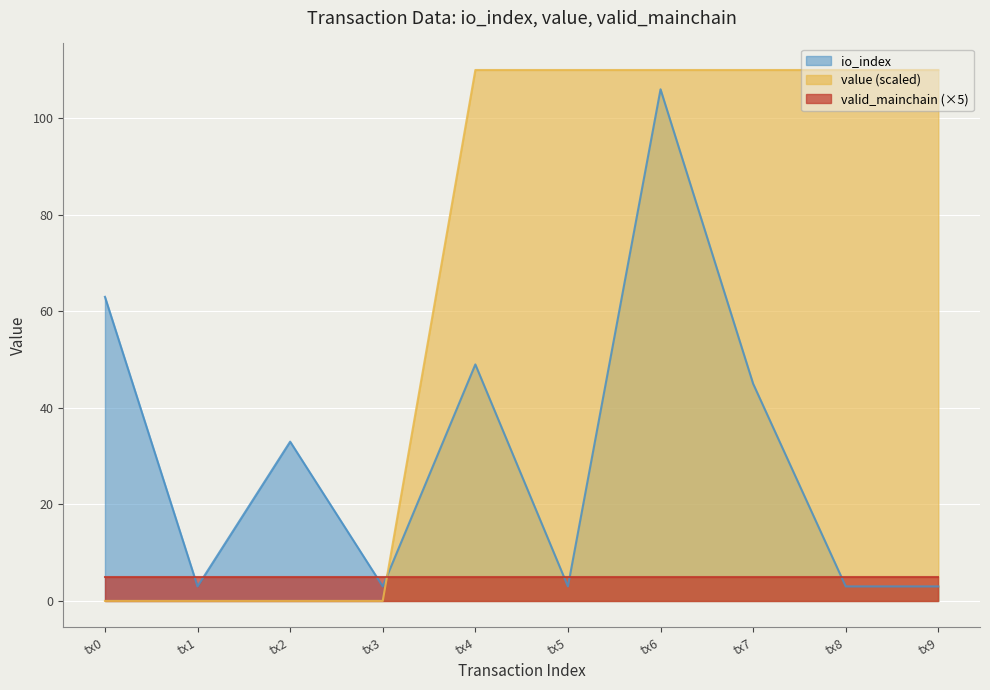

What is the total value across all series at tx9?

118.0